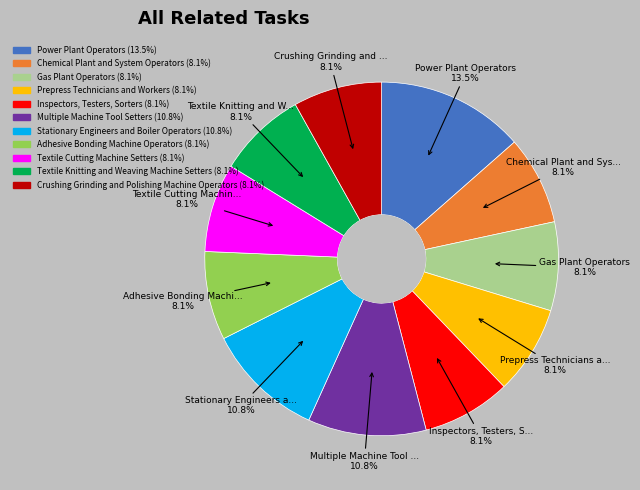

How many slices are in this pie chart?

11